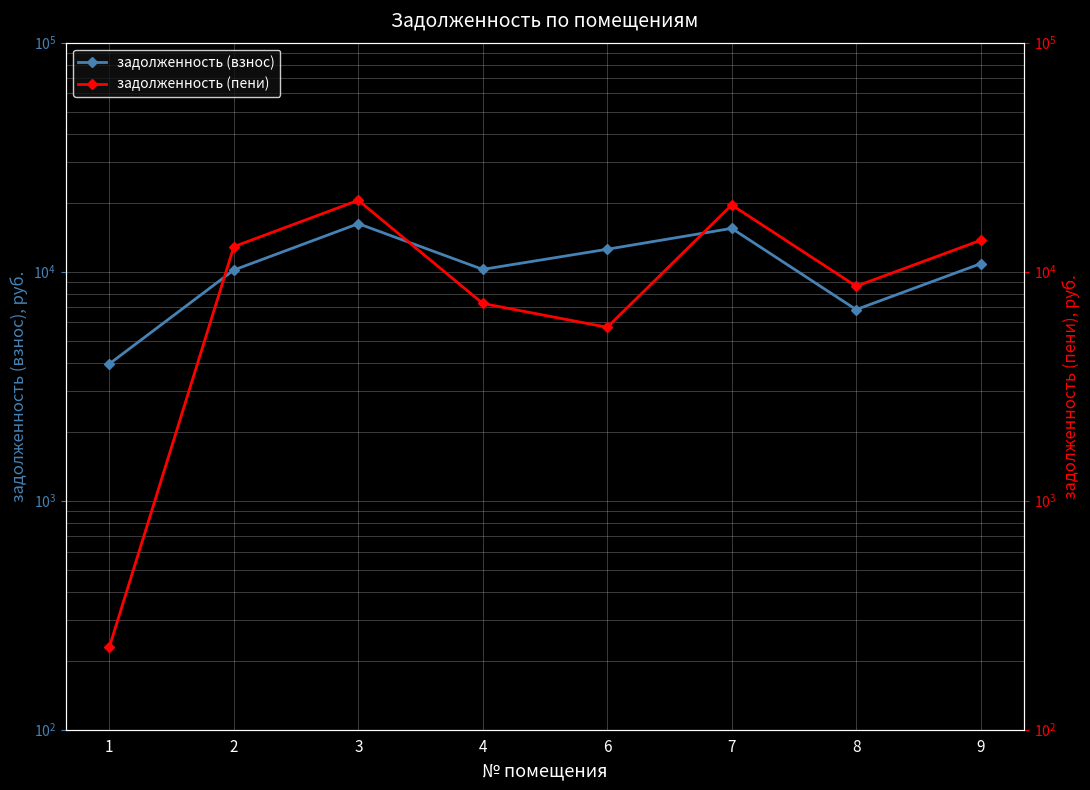

How many interior local valleys does the задолженность (пени) series have?

2